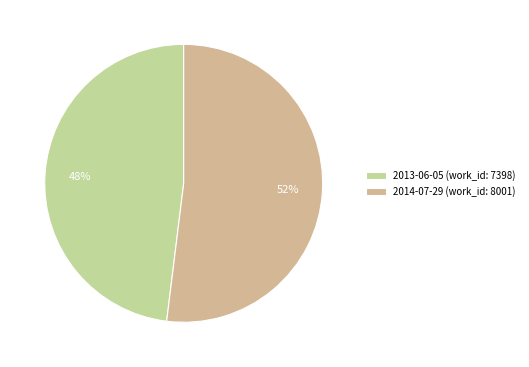

How many segments does this pie chart have?

2